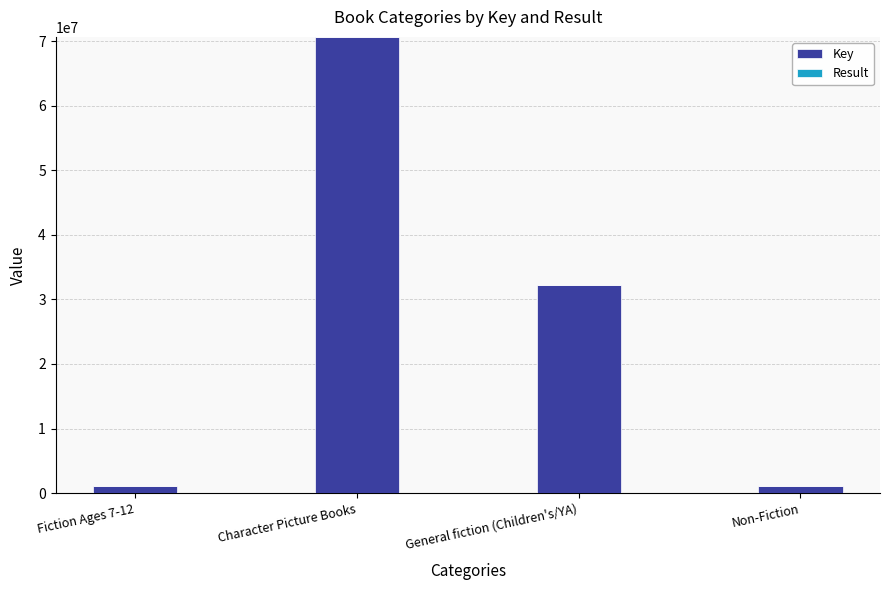

At which category is the sum across all series the highest?

Character Picture Books